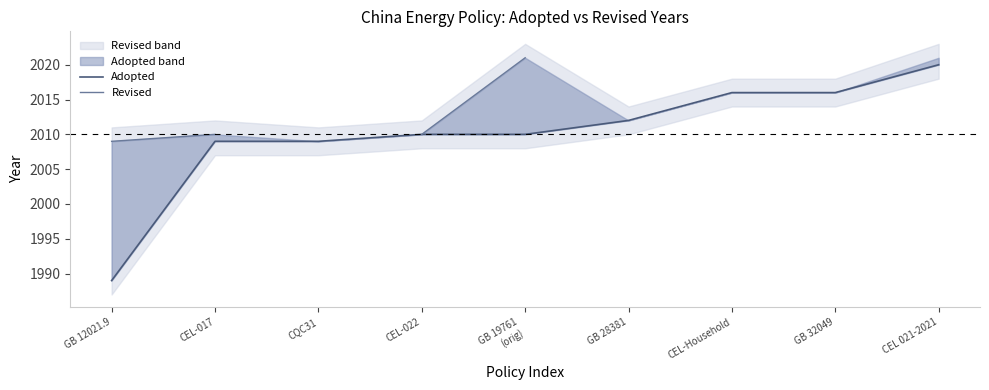

The value of Adopted at GB 19761
(orig) is 2010.0. True or false?

True